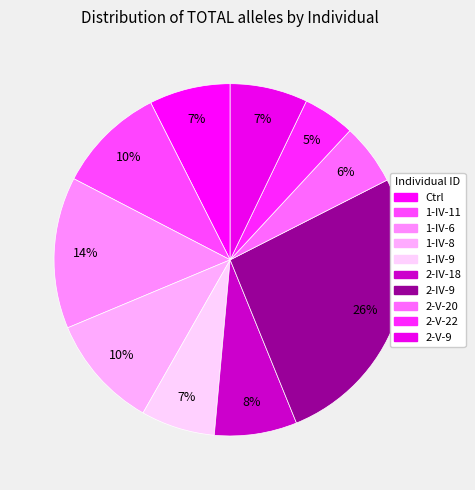

What is the smallest slice in the pie chart?

2-V-22